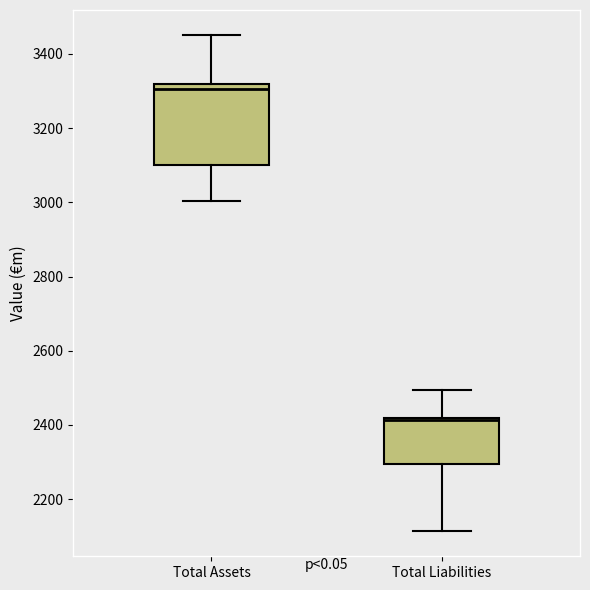

Reading left to right, read every box against the y-axis: the position of its median line, the range the box covers, and the ends of its whiskers. The values are not printed on the chart, so give them approximately, as read against the axis.

Total Assets: median 3300, box 3100 to 3320, whiskers 3000 to 3460
Total Liabilities: median 2420 (just below the box's upper edge), box 2300 to 2420, whiskers 2120 to 2500